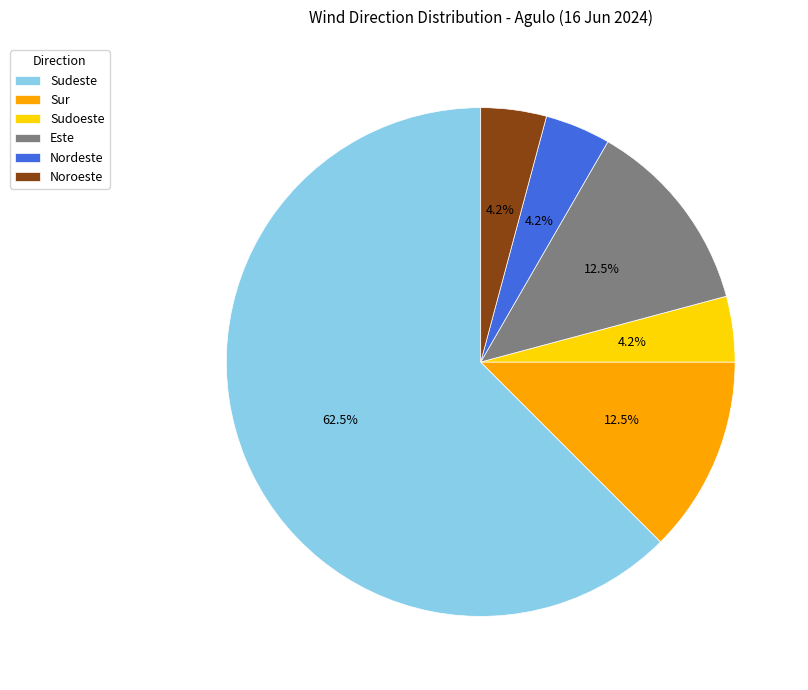

How much of the chart is everything except Este?

87.5%